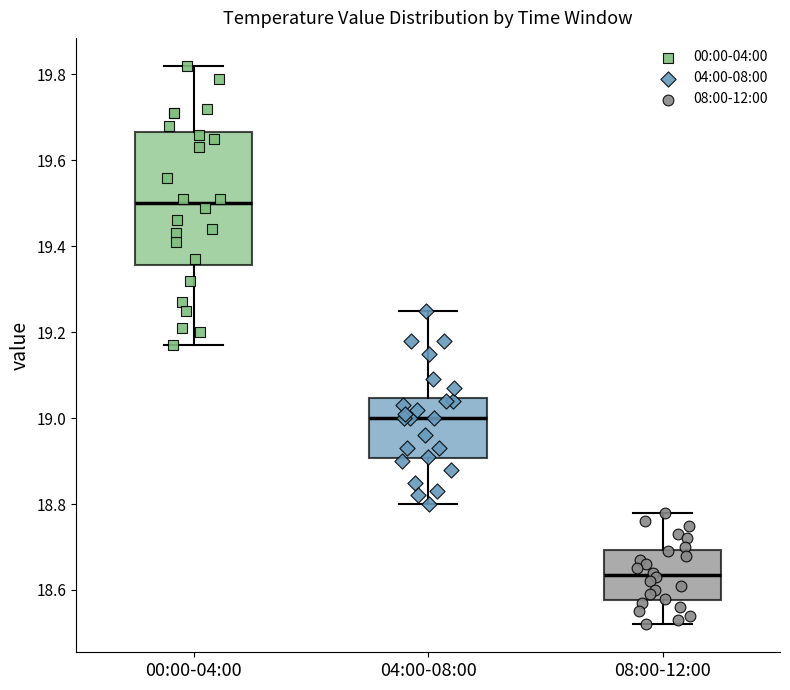

Reading left to right, read every box against the y-axis: the position of its median line, the range the box covers, and the ends of its whiskers. The values are not printed on the chart, so give them approximately, as read against the axis.

00:00-04:00: median 19.50, box 19.36 to 19.66, whiskers 19.18 to 19.82
04:00-08:00: median 19.00, box 18.90 to 19.04, whiskers 18.80 to 19.26
08:00-12:00: median 18.64, box 18.58 to 18.70, whiskers 18.52 to 18.78